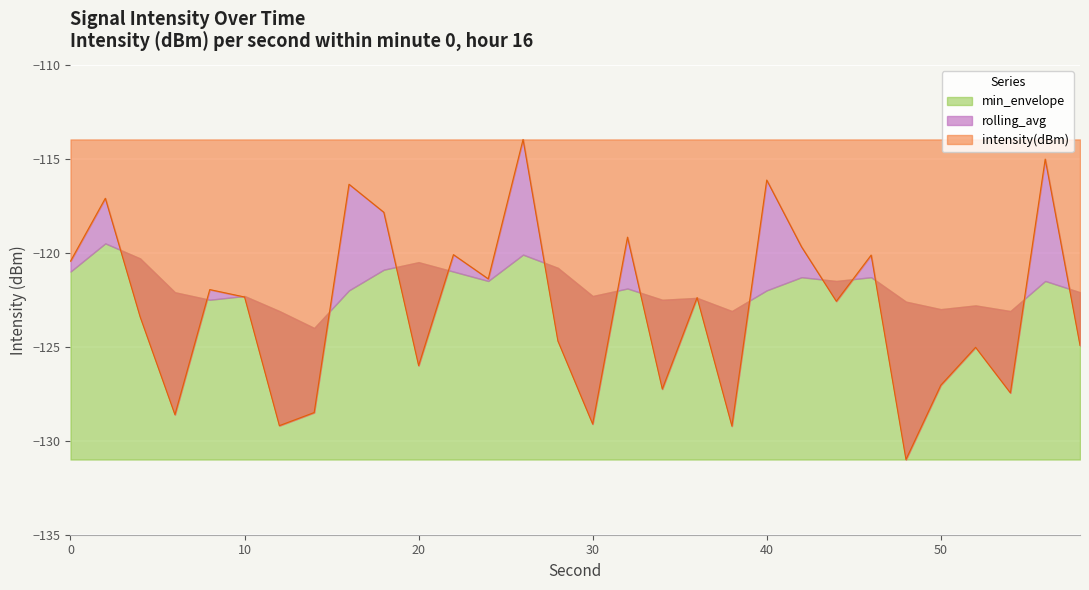

What is the highest value of the rolling_avg series?

-119.5